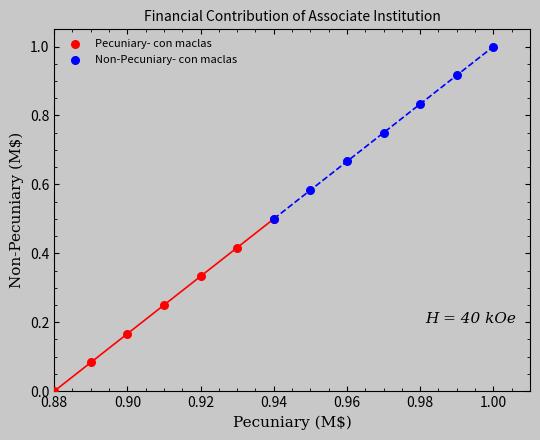

Which series reaches the maximum Y coordinate?

Non-Pecuniary- con maclas